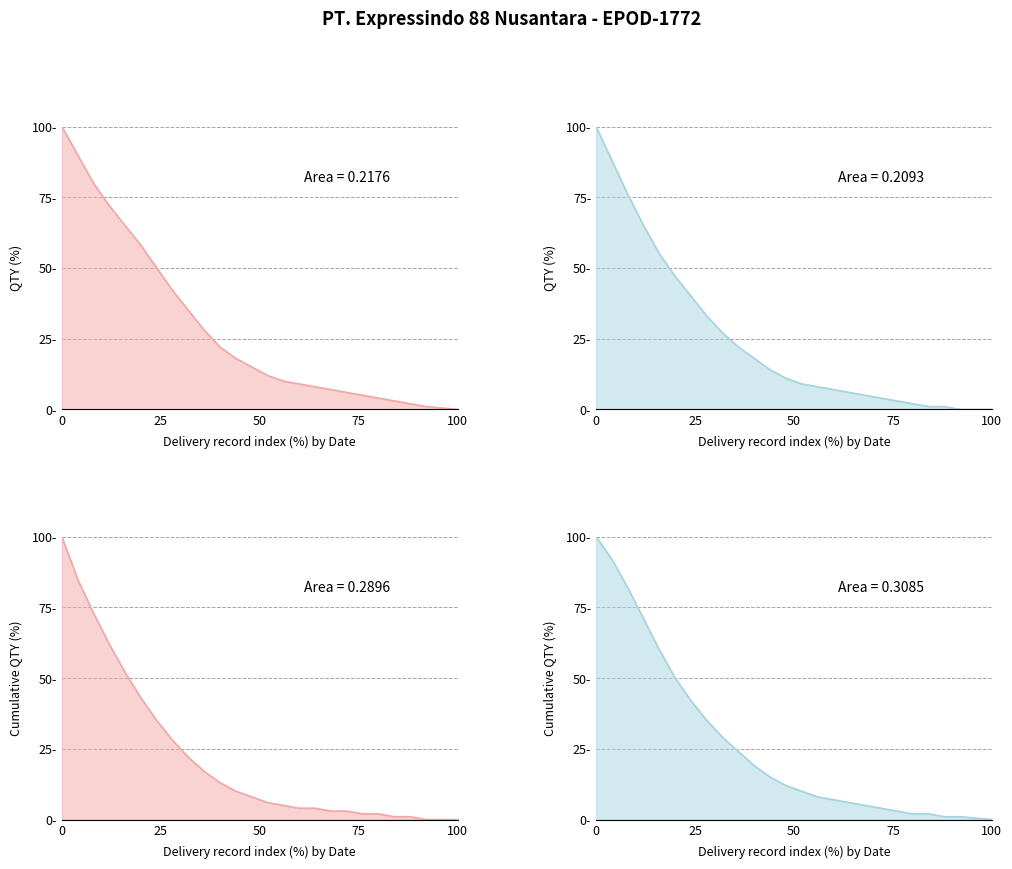

Reading left to right, what are all the values shown in this chart?

QTY per delivery (CIREBON): 100	90	80	72	65	58	50	42	35	28	22	18	15	12	10	9	8	7	6	5	4	3	2	1	0
QTY per delivery (INDRAMAYU): 100	88	76	65	55	47	40	33	27	22	18	14	11	9	8	7	6	5	4	3	2	1	1	0	0
Cumulative QTY (CIREBON): 100	85	73	62	52	43	35	28	22	17	13	10	8	6	5	4	4	3	3	2	2	1	1	0	0
Cumulative QTY (INDRAMAYU): 100	92	82	71	60	50	42	35	29	24	19	15	12	10	8	7	6	5	4	3	2	2	1	1	0